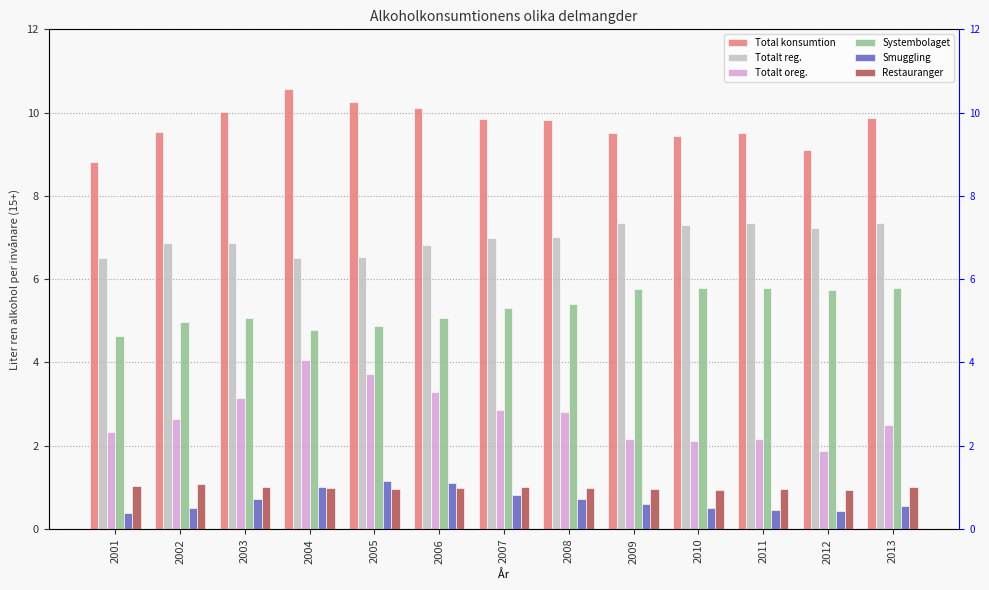

Which series has the largest range (max minus min)?

Totalt oreg.